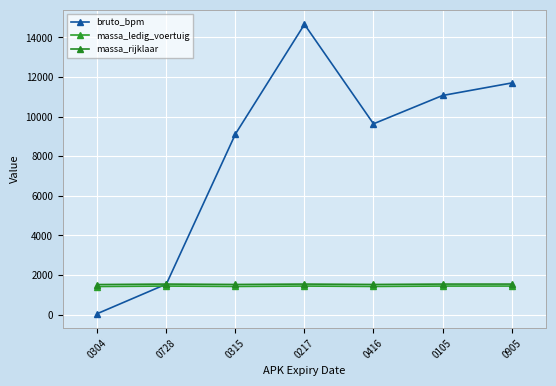

What is the smallest value displayed?

53